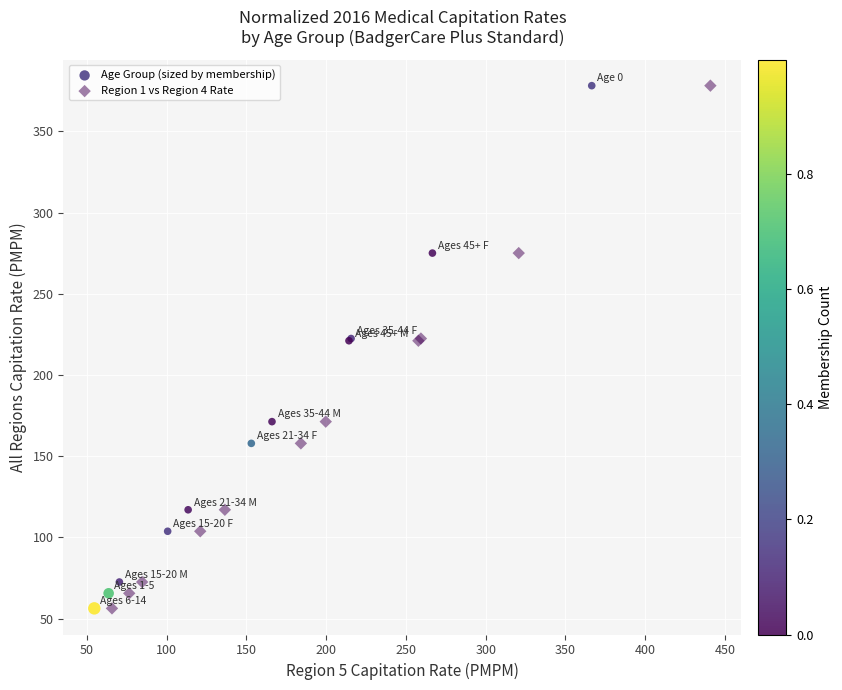

What are all the series names shown in the legend?

Age Group (sized by membership), Region 1 vs Region 4 Rate